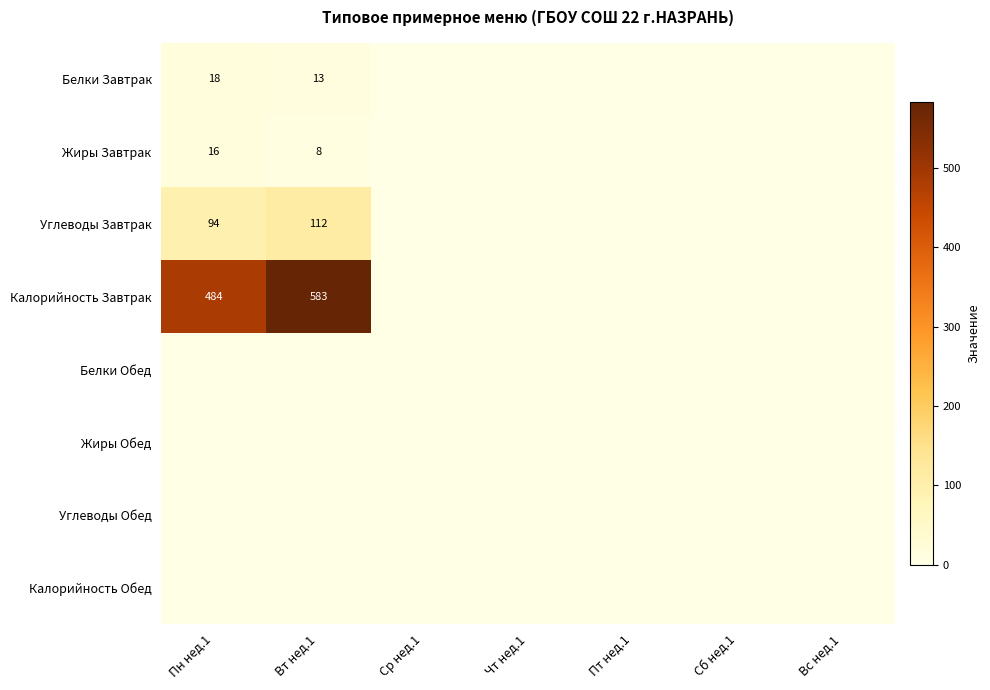

Is it true that Жиры Обед equals 0 at Вс нед.1?

True